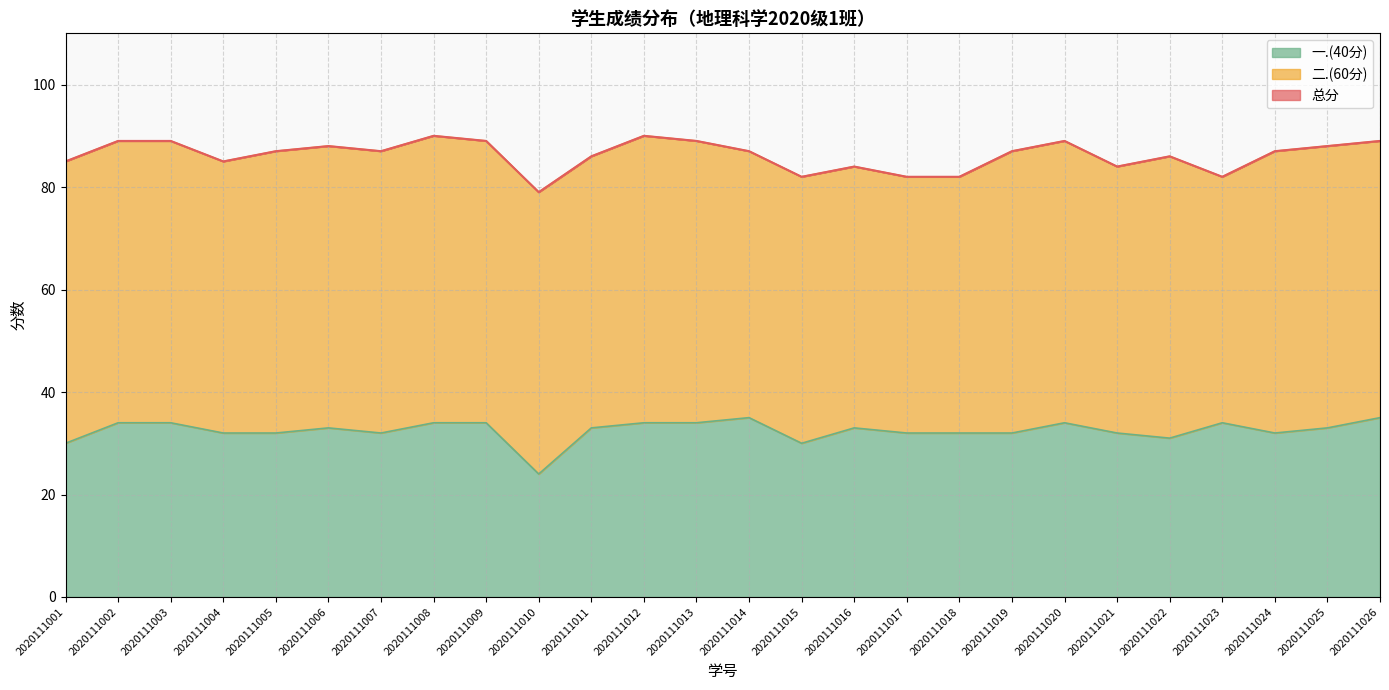

How many data points does each series have?

26